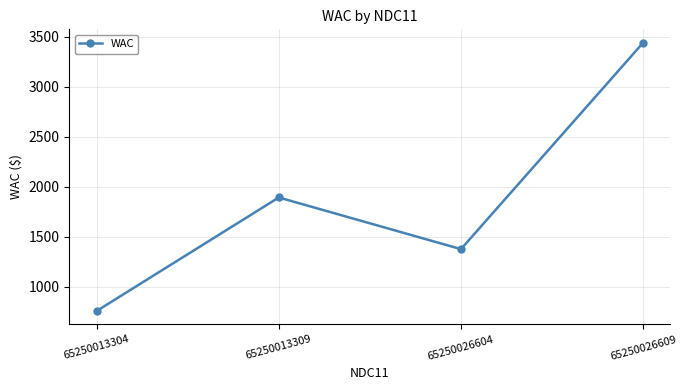

Which label corresponds to the largest value in the chart?

65250026609